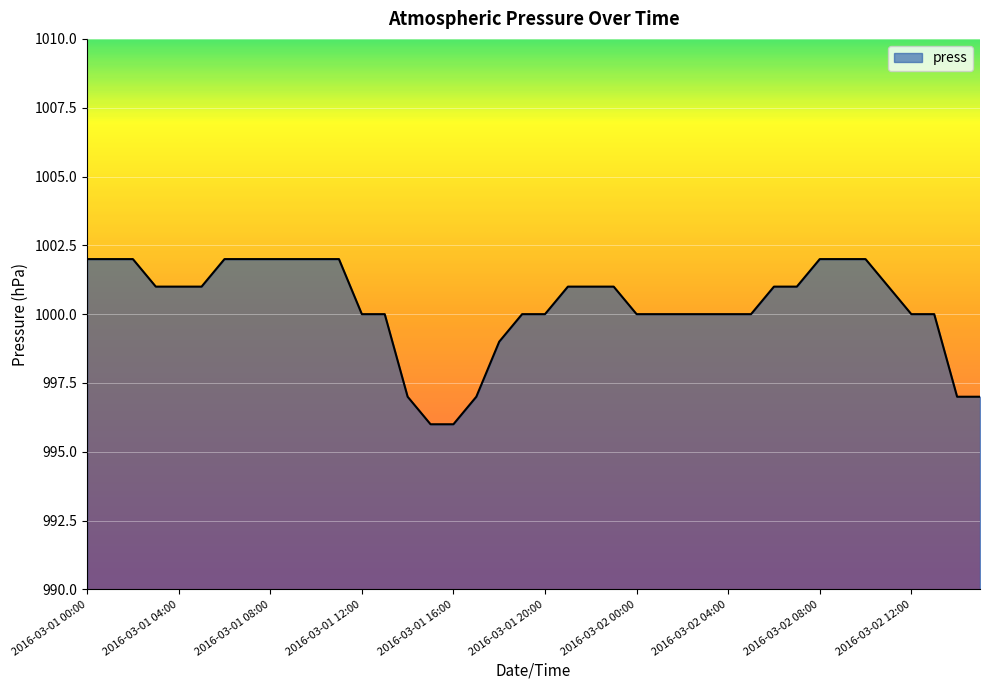

What is the greatest value displayed?

1002